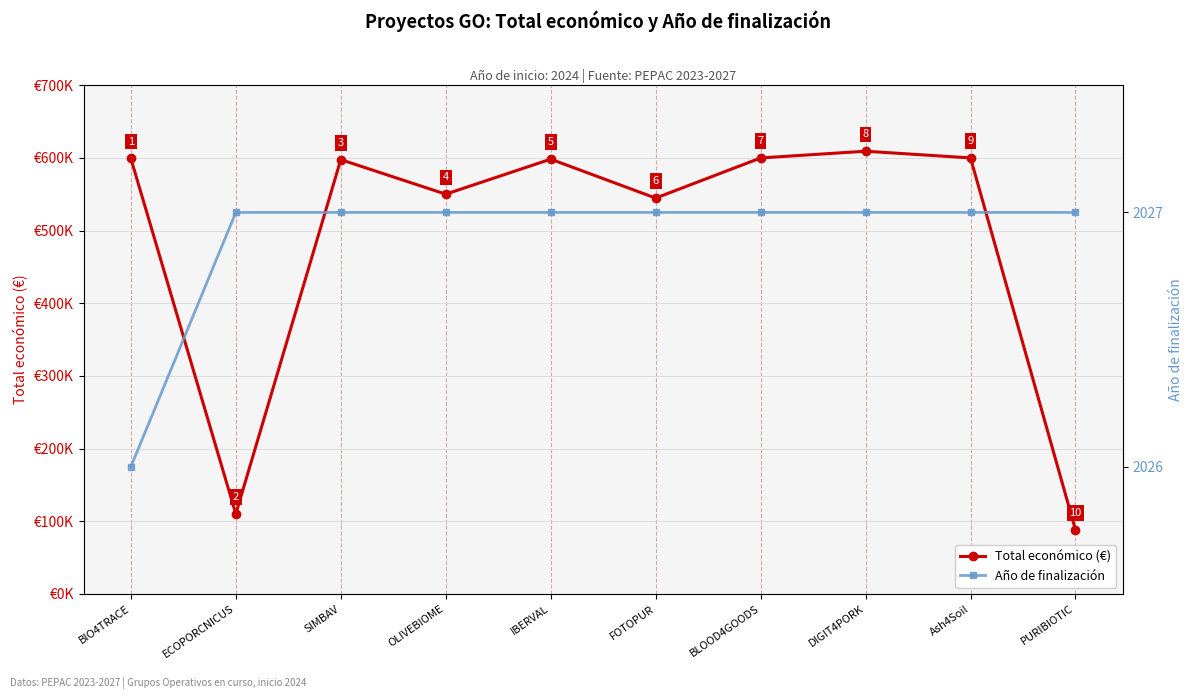

At which category does the chart reach its peak across all series?

DIGIT4PORK